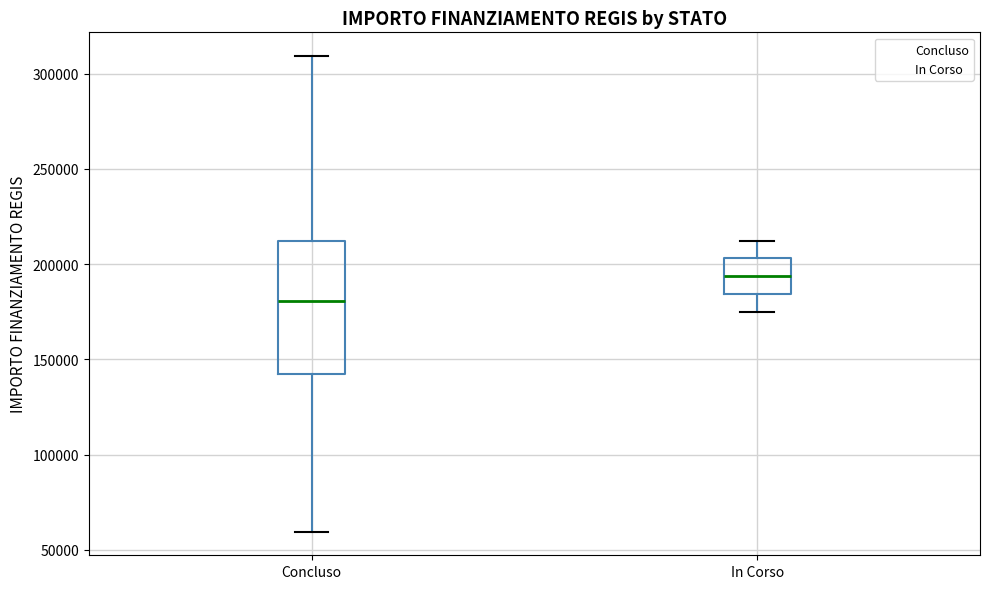

Where does the upper whisker of the box for Concluso end on the y-axis? The values are not printed on the chart, so give them approximately, as read against the axis.

310000